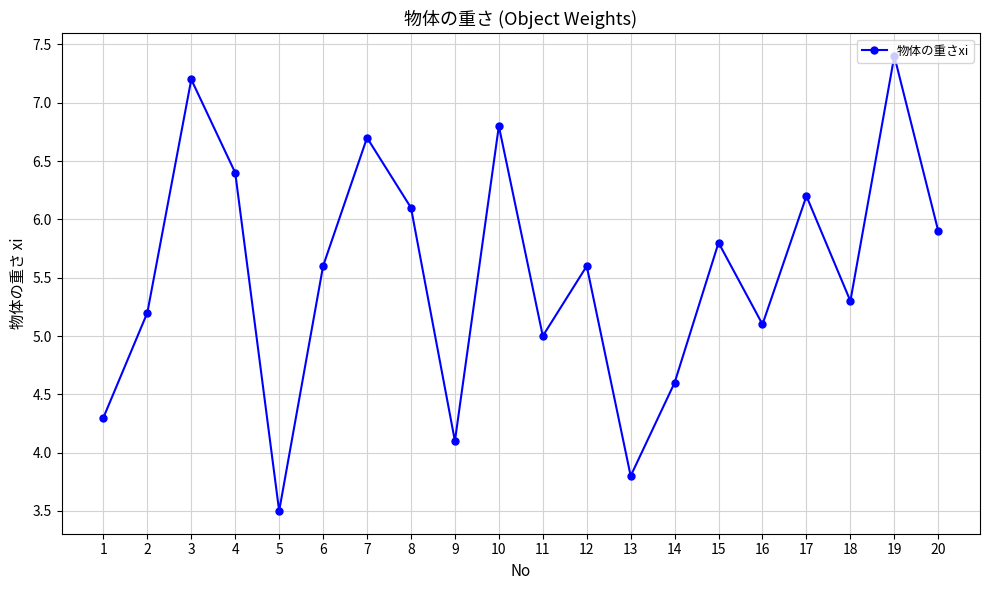

What is the value of the 19th point from the left?

7.4